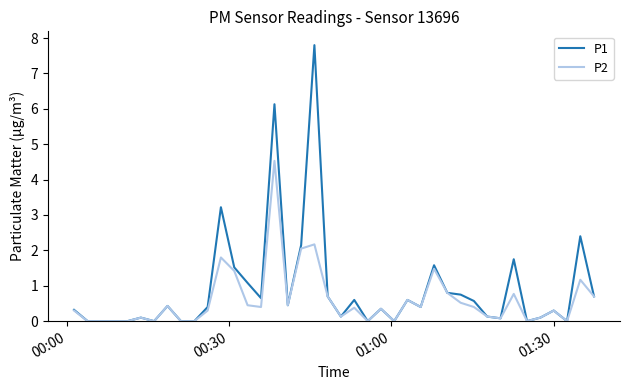

What is the highest value of the P1 series?

7.8